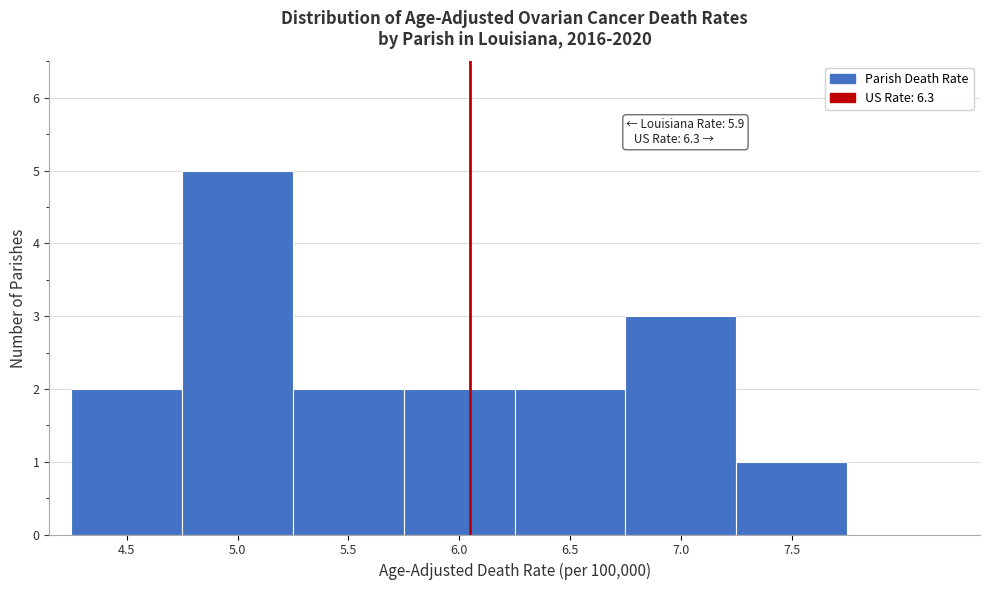

Reading right to left, extract all data points from this chart.

1	3	2	2	2	5	2